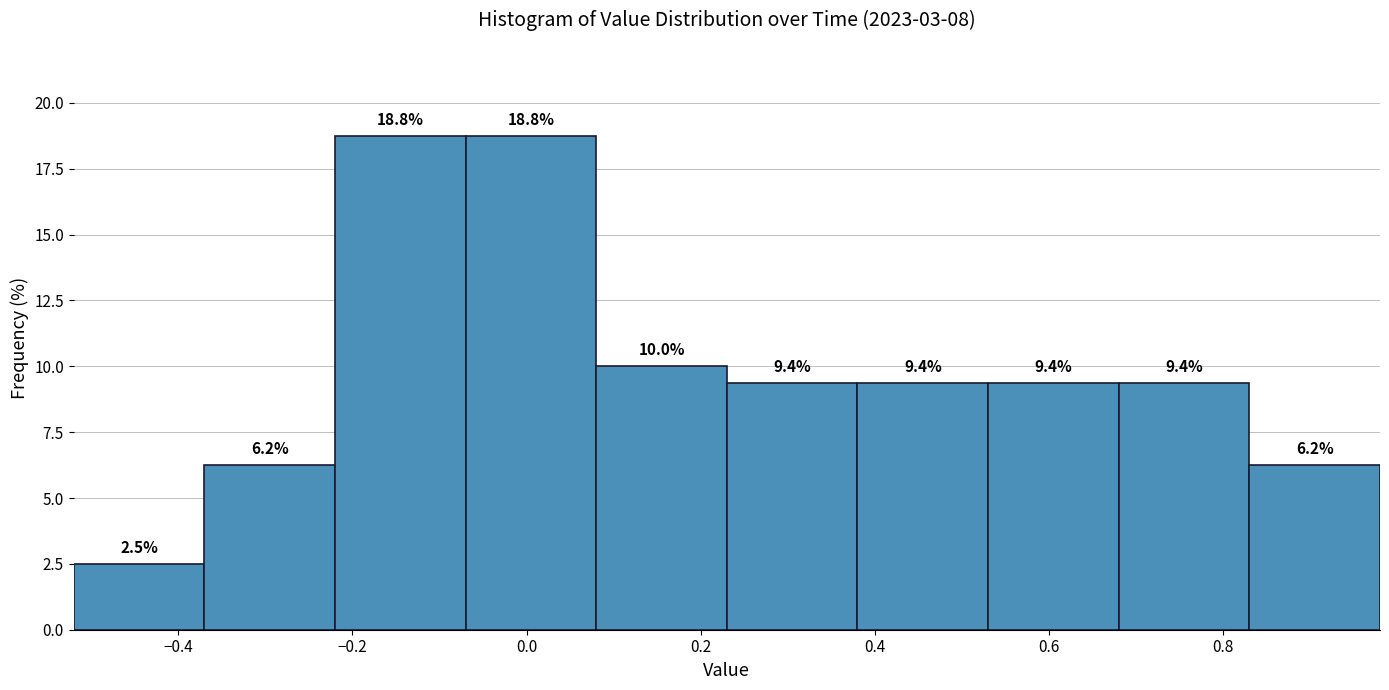

What is the height of the bar covering 0.68 to 0.83 on the x-axis? The bar edges are not printed on the chart, so give them approximately, as read against the axis.

9.4